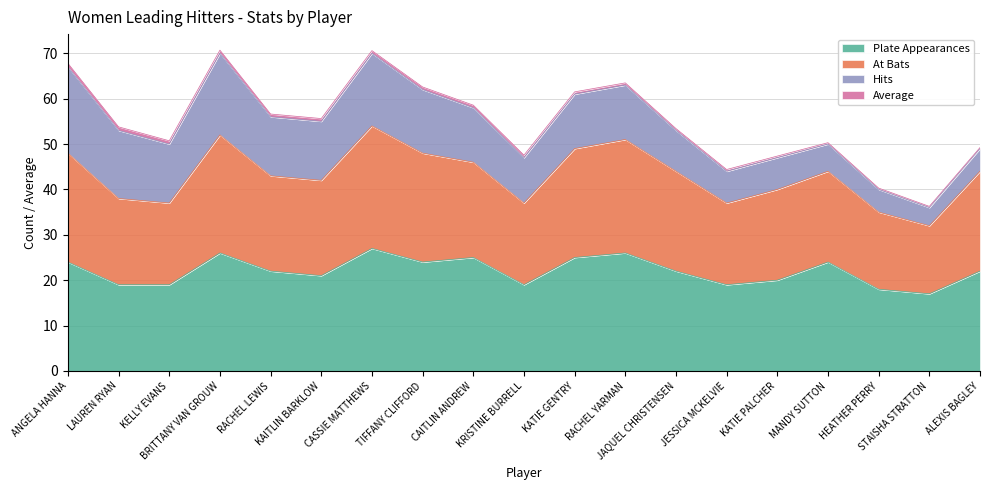

The value of Plate Appearances at LAUREN RYAN is 19. True or false?

True